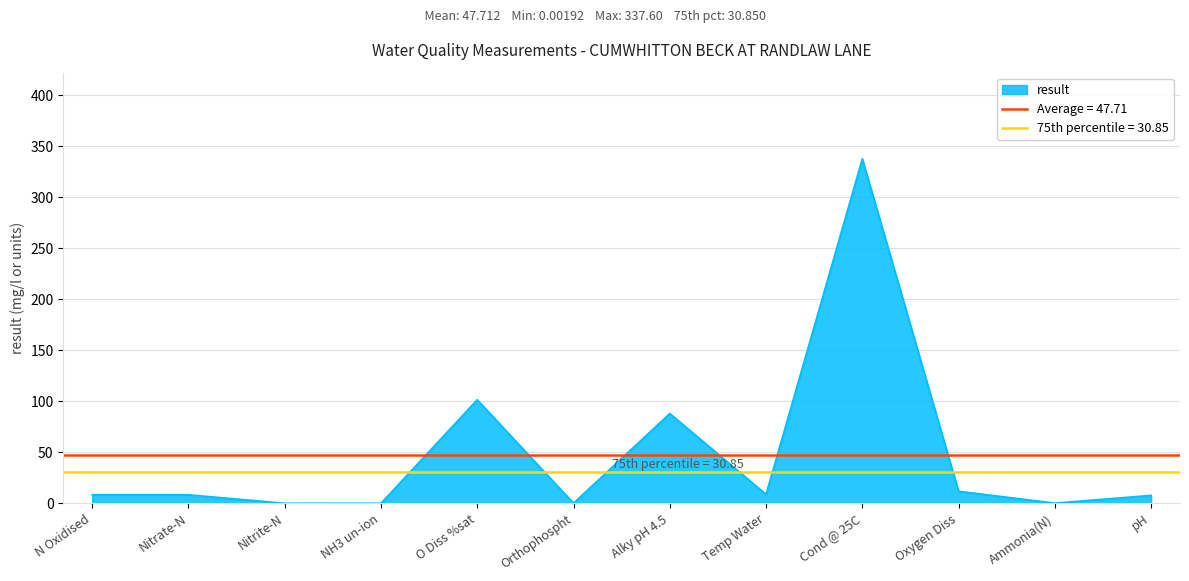

What is the label of the 1st point from the left?

N Oxidised